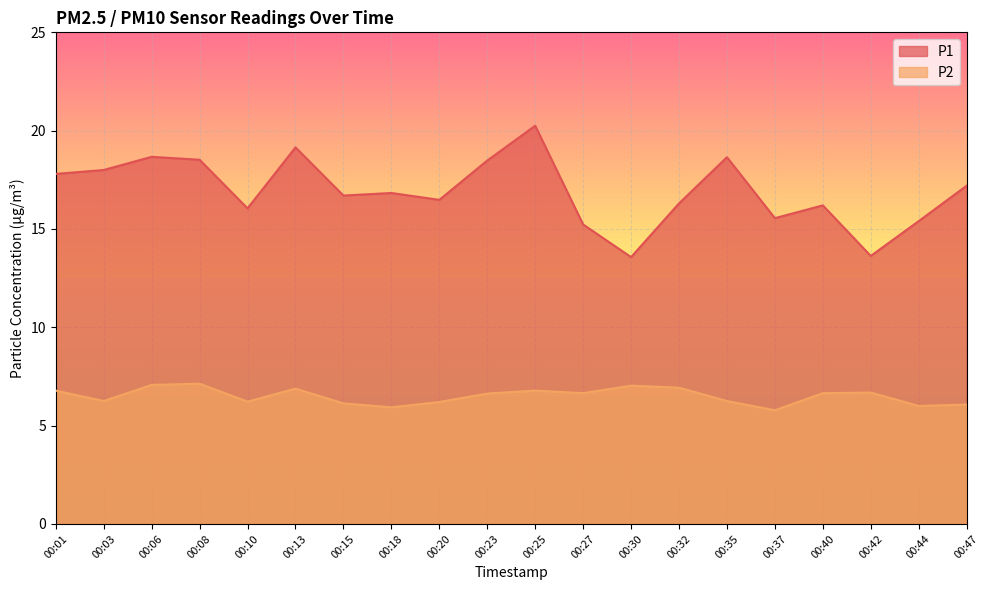

Does the chart display data point markers on the line(s)?

No